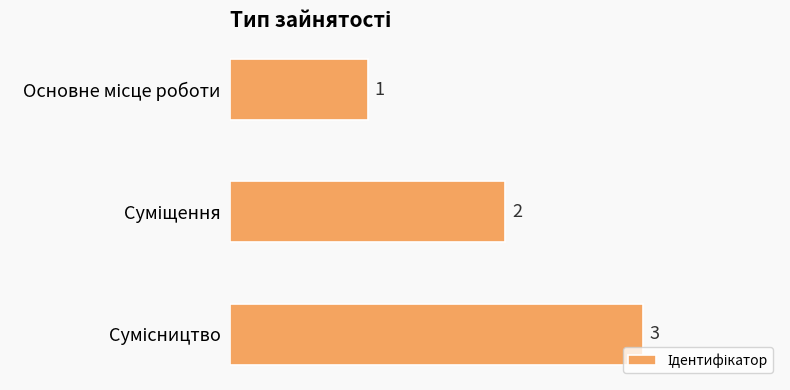

Are the bars grouped side by side (vs. stacked)?

No